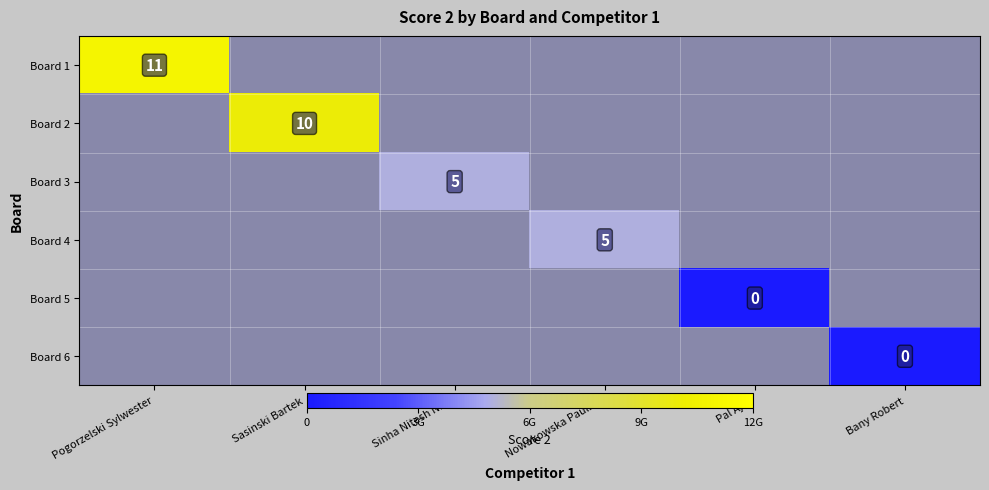

Is it true that Board 4 equals 5 at Nowakowska Paulina?

True